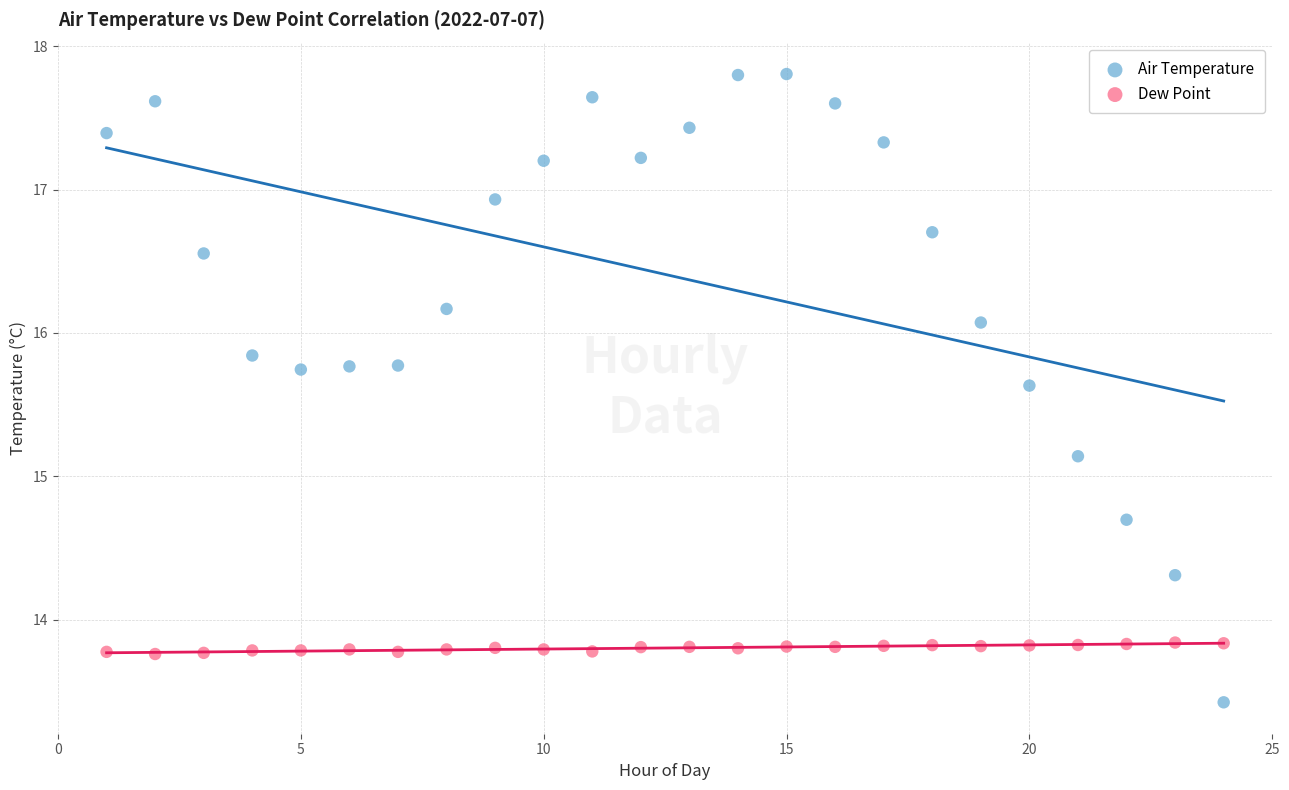

Which series has the widest spread of Y values?

Air Temperature